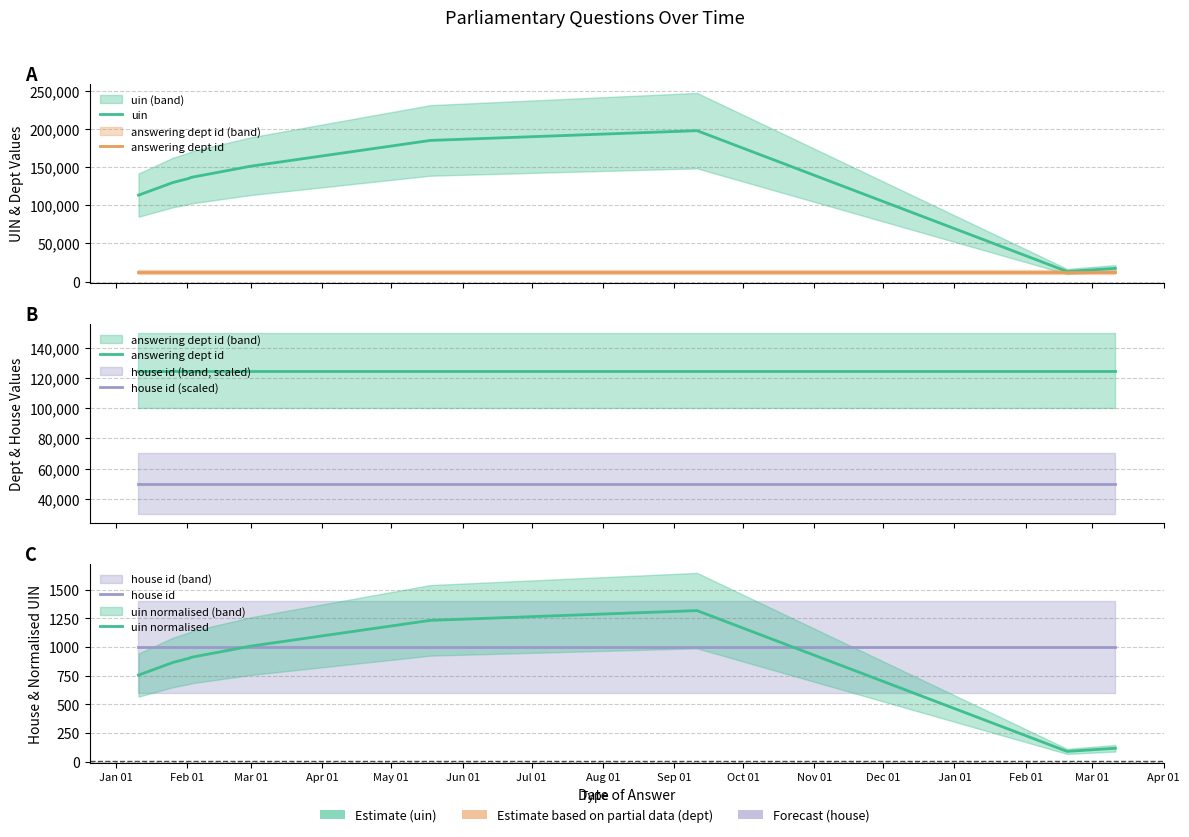

Rank the series by their maximum value, from lowest to highest.

house id, uin normalised, house id (scaled), answering dept id, uin